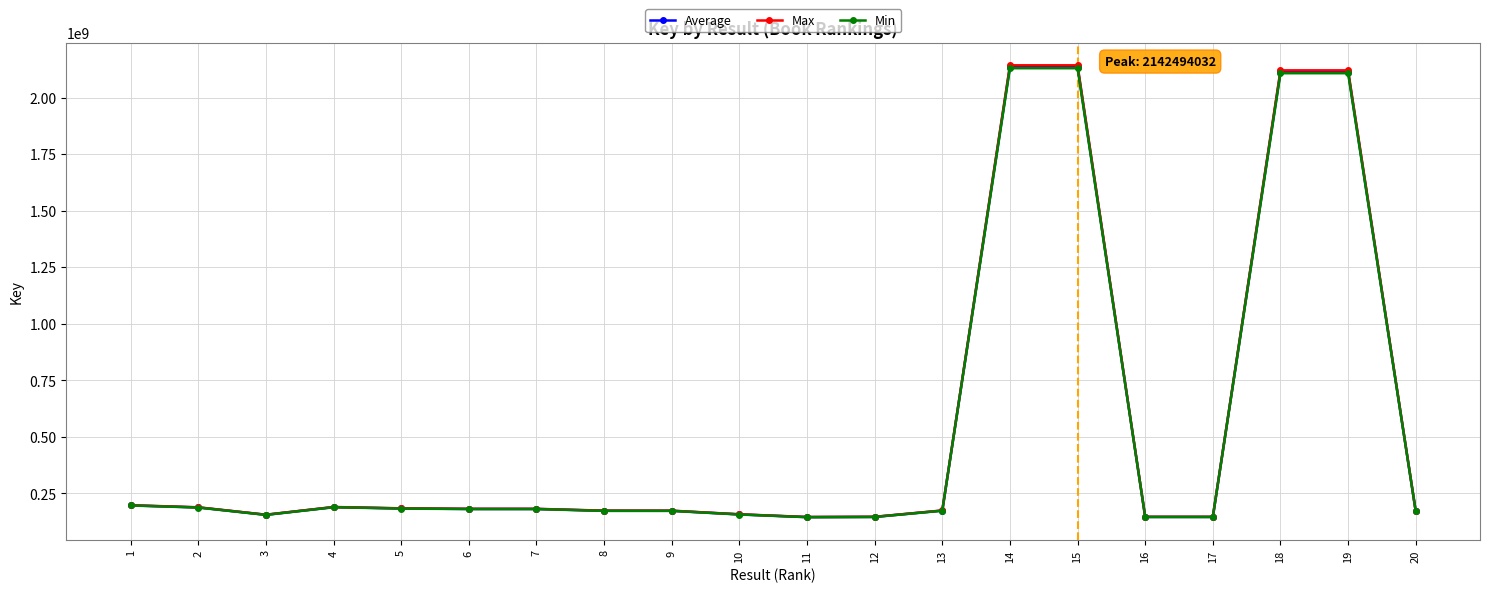

Where is the first local minimum for Max?

3